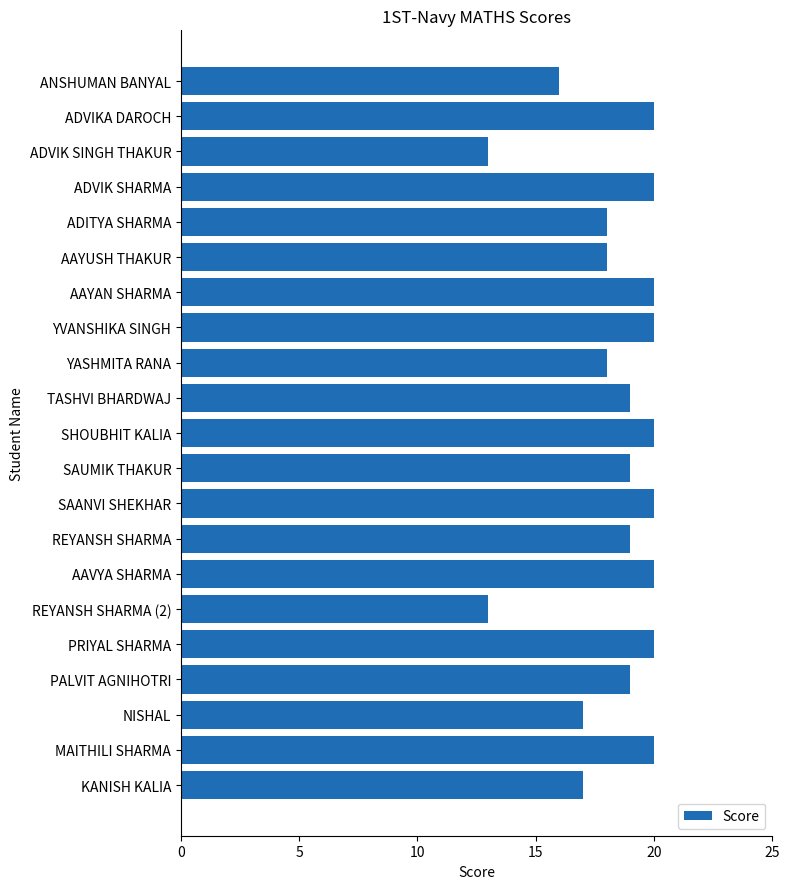

Read the value at PRIYAL SHARMA.

20